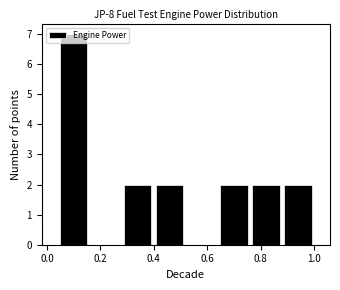

Reading left to right, list every bar in this chart as the range it spans on the x-axis followed by its height. The values are not printed on the chart, so give them approximately, as read against the axis.

0.04 to 0.16: 7
0.16 to 0.28: 0
0.28 to 0.40: 2
0.40 to 0.52: 2
0.52 to 0.64: 0
0.64 to 0.76: 2
0.76 to 0.88: 2
0.88 to 1.00: 2